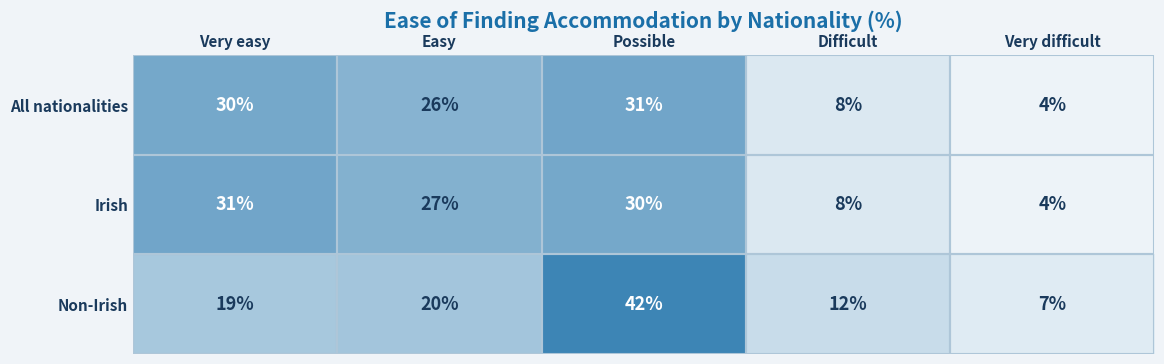

What is the sum of all Irish values?

100